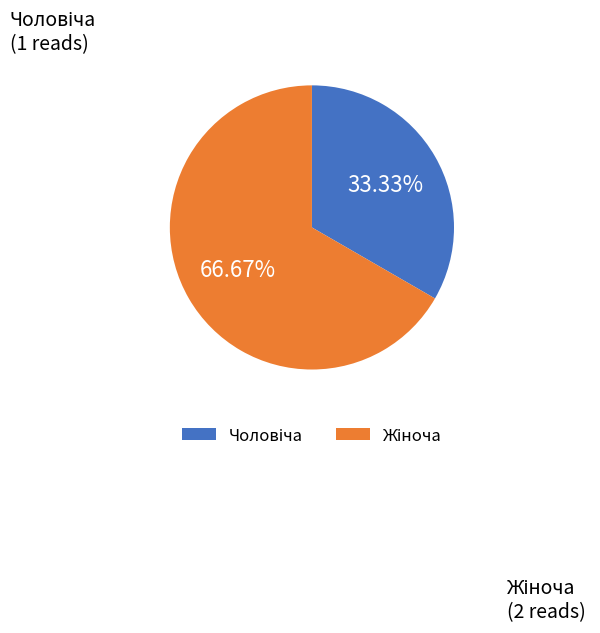

Is there a majority slice in this chart?

Yes